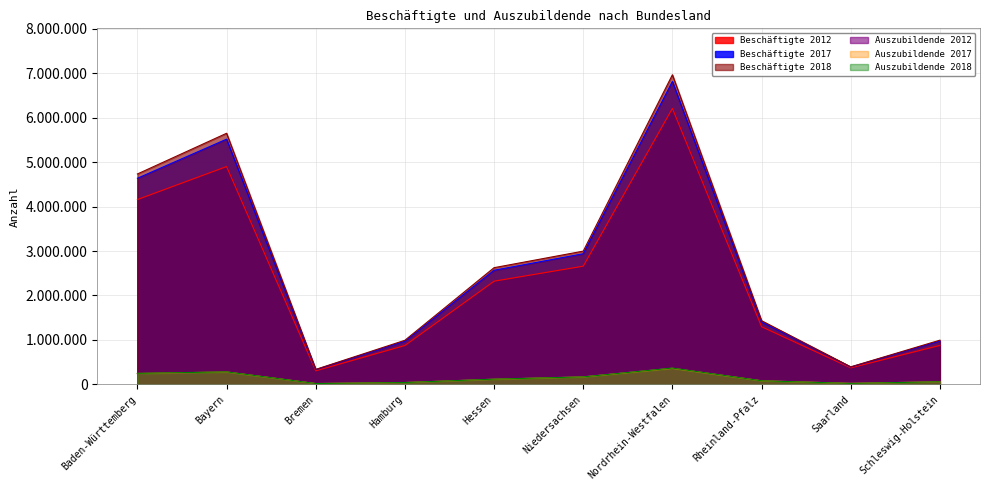

At which category is the sum across all series the highest?

Nordrhein-Westfalen